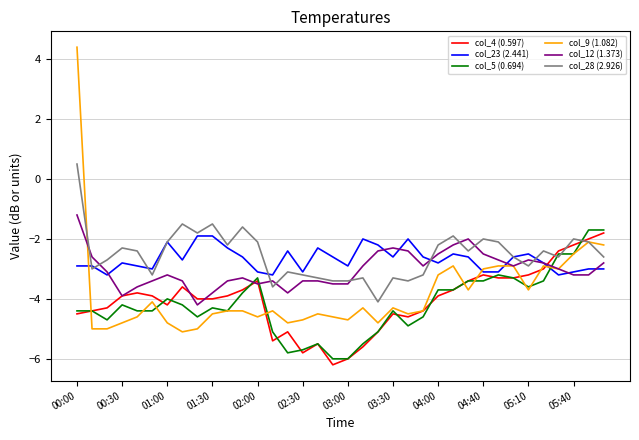

What is the highest value of the col_5 (0.694) series?

-1.7